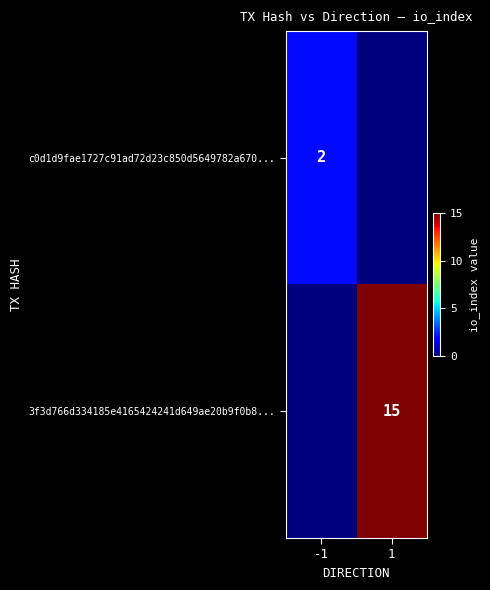

Is it true that c0d1d9fae1727c91ad72d23c850d5649782a670... equals 1 at -1?

False